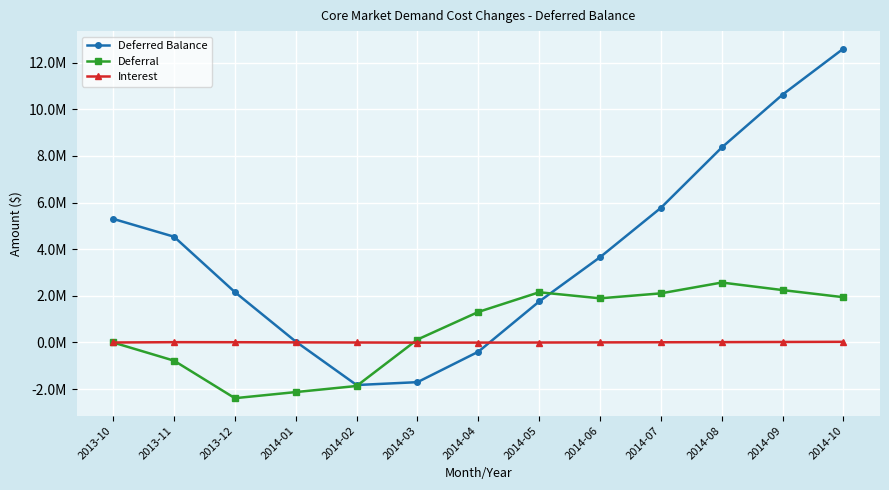

Is the value of Interest at 2013-12 greater than the value of Deferred Balance at 2013-12?

No